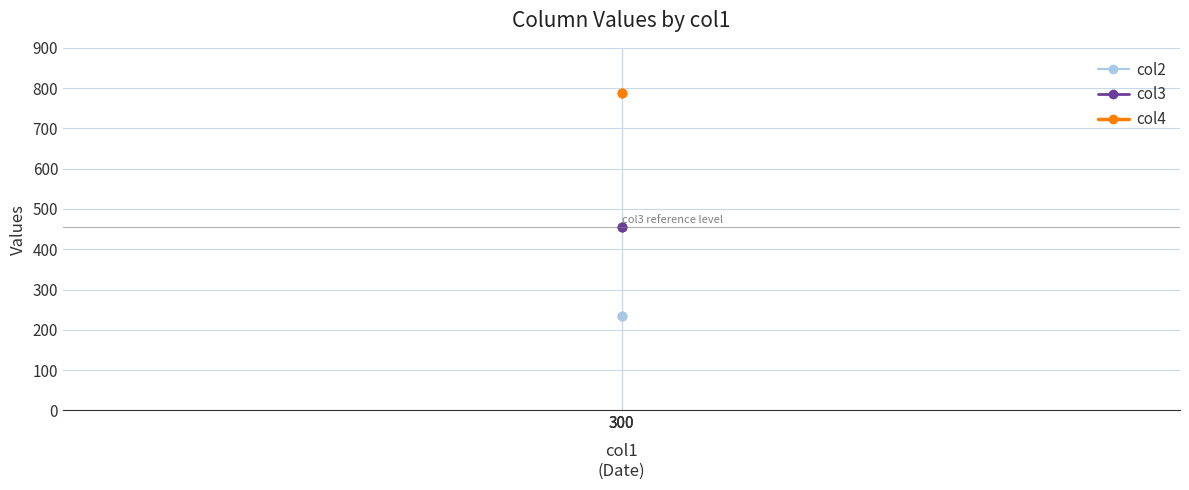

Is the value of col4 at 300 greater than the value of col3 at 300?

Yes